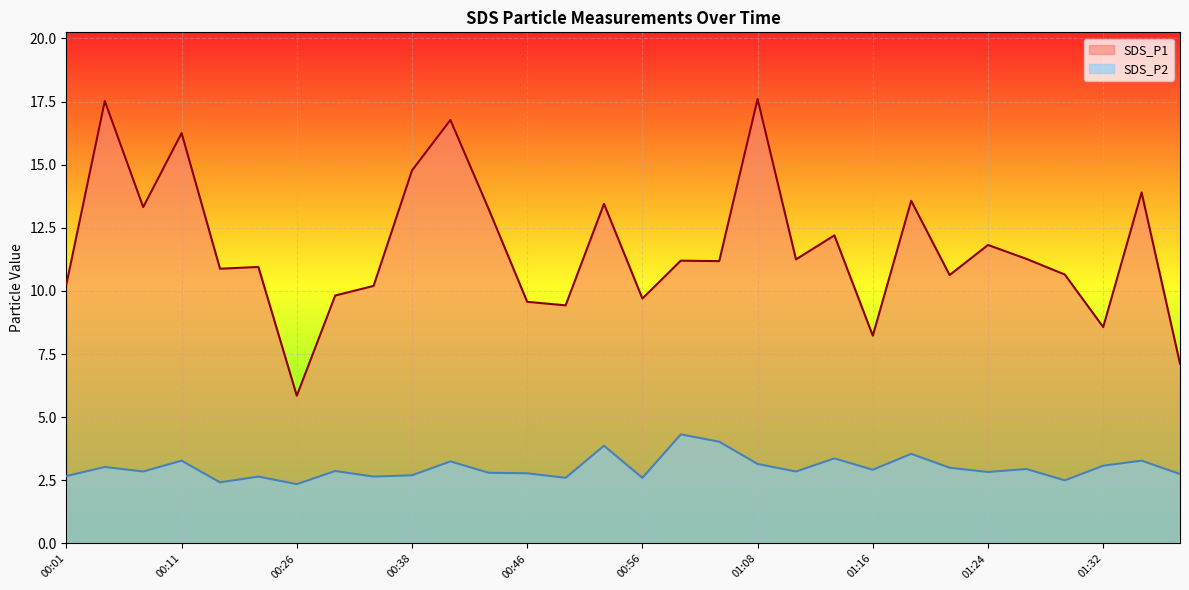

What value does the SDS_P1 series have at 01:34?

13.9